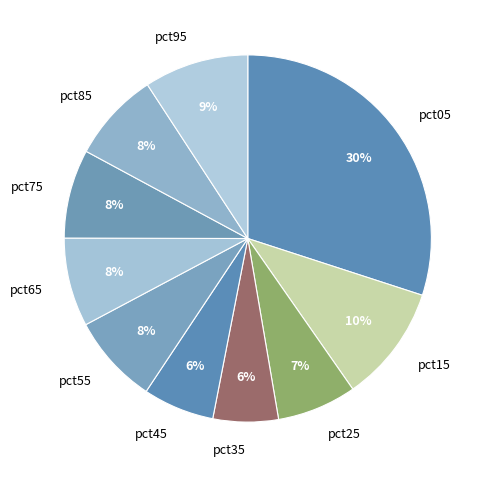

Which category has the biggest portion of the pie?

pct05